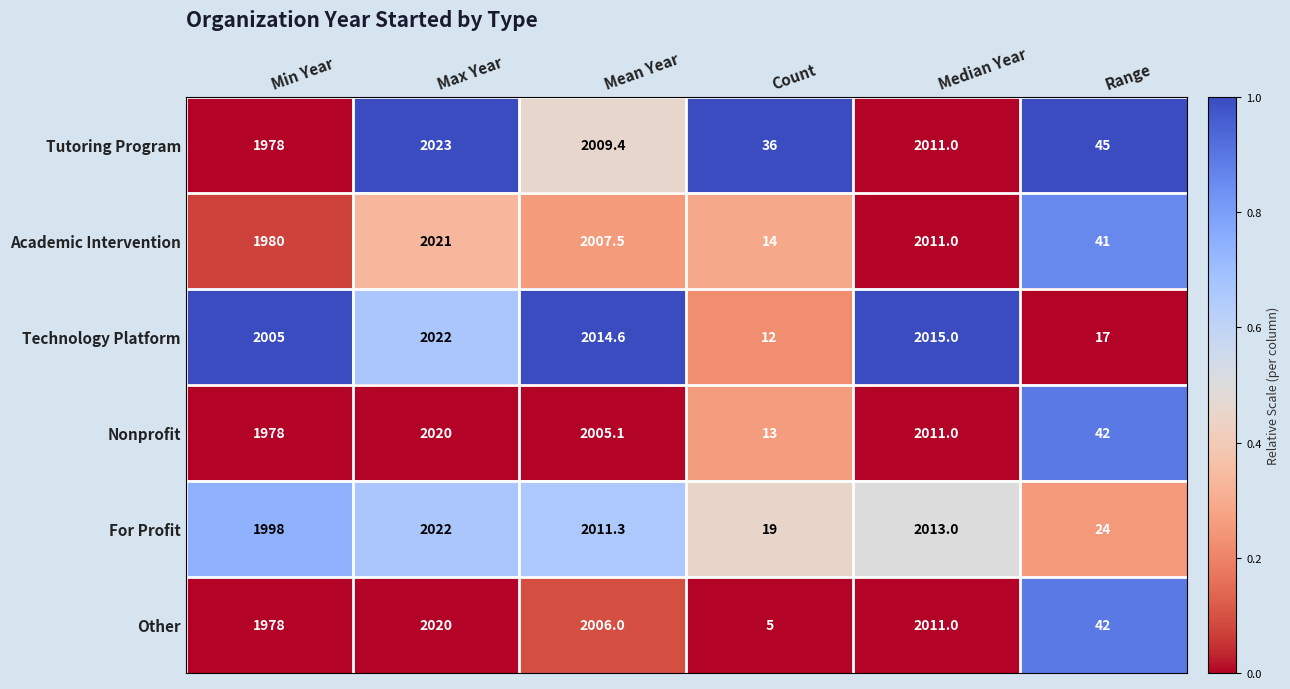

How many data points does each series have?

6